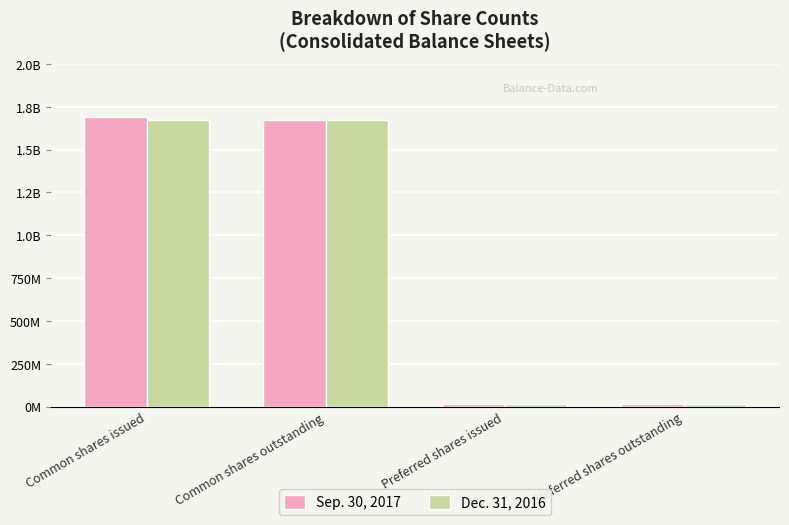

What are all the series names shown in the legend?

Sep. 30, 2017, Dec. 31, 2016